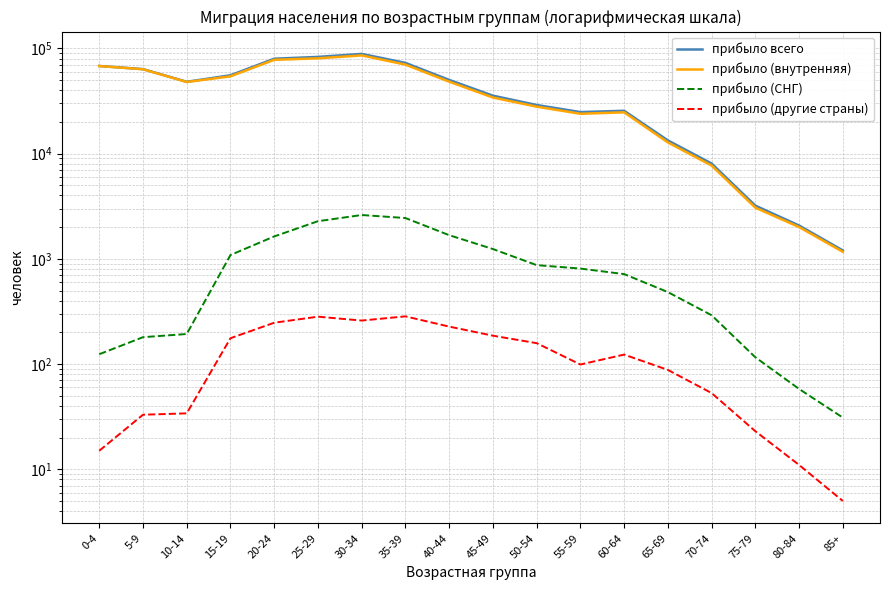

True or false: прибыло (другие страны) and прибыло (внутренняя) cross at least once.

False